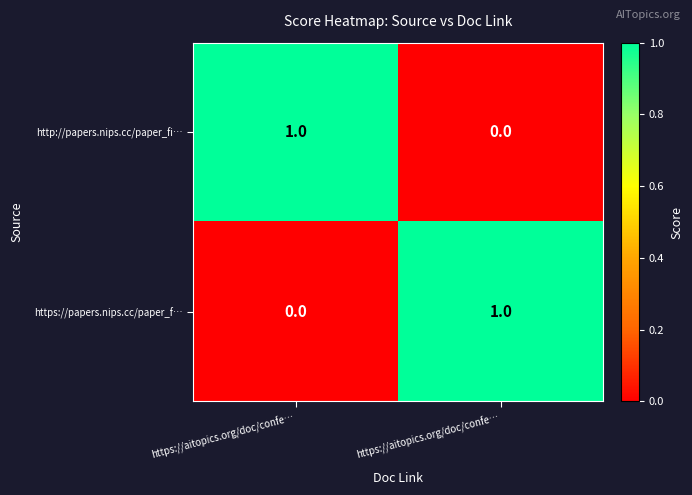

How many distinct data groups are displayed?

2